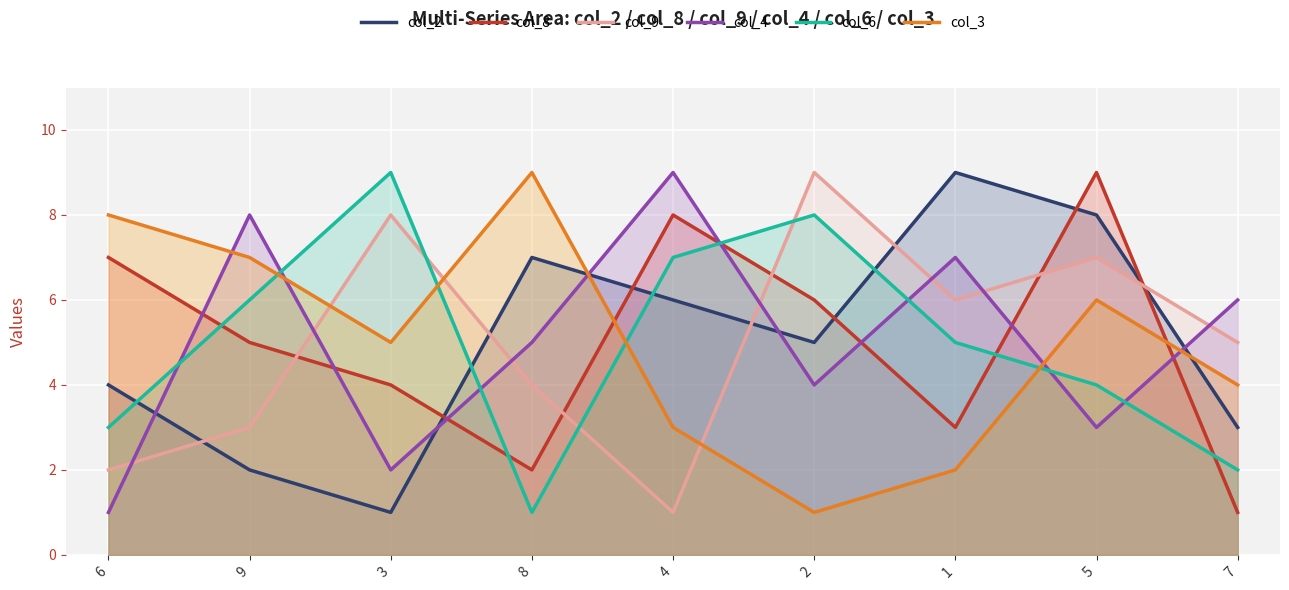

What are all the series names shown in the legend?

col_2, col_8, col_9, col_4, col_6, col_3